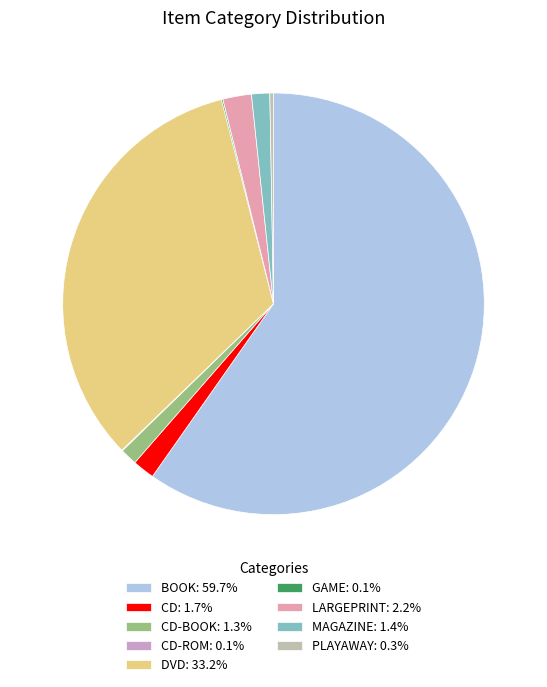

Is there a majority slice in this chart?

Yes